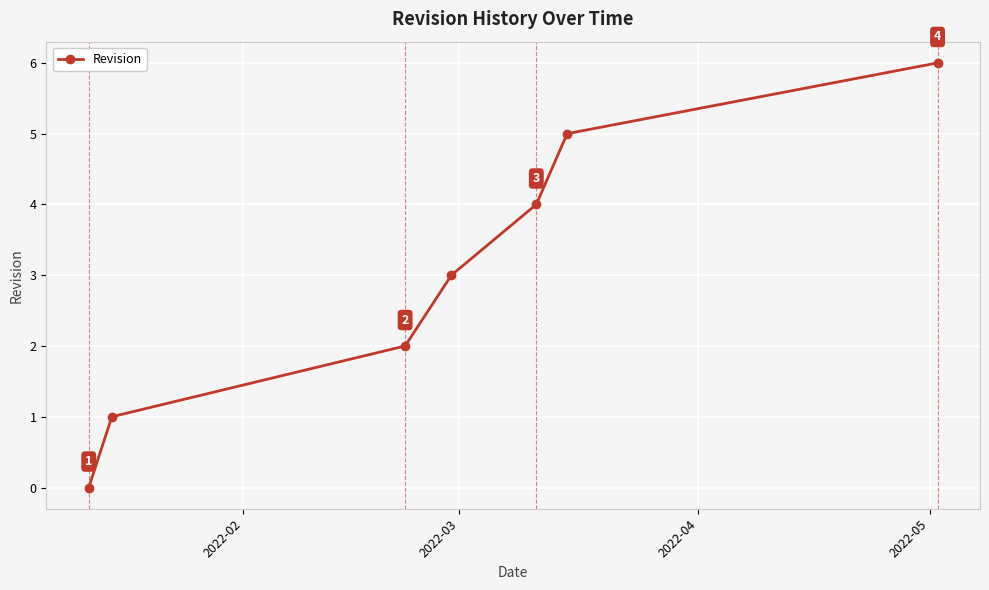

What is the maximum value shown in the chart?

6